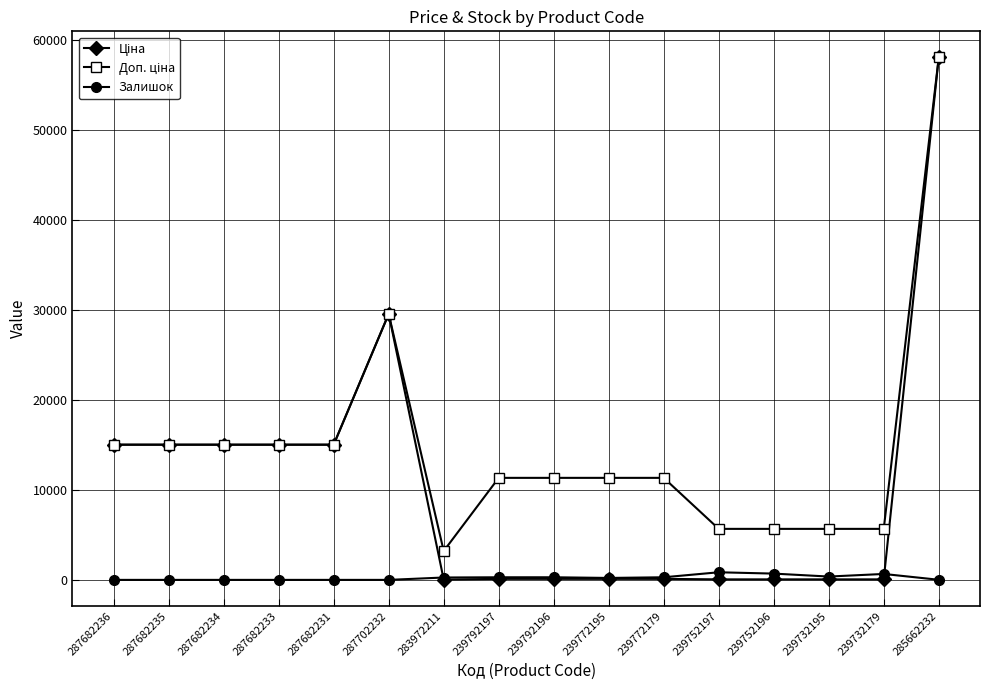

At which category does the chart reach its peak across all series?

285662232